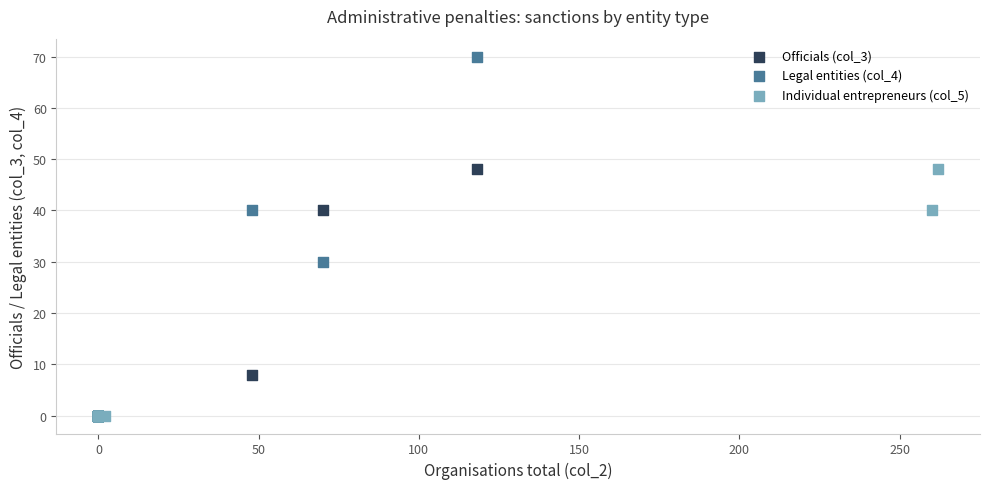

Which series contains the highest Y value?

Legal entities (col_4)